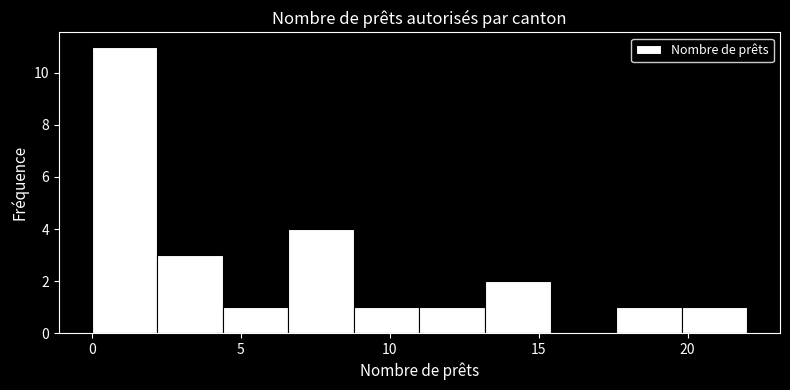

How tall is the bar that spans 13.2 to 15.4 on the x-axis? Neither the bar edges nor the heights are printed on the chart, so give them approximately, as read against the axes.

2